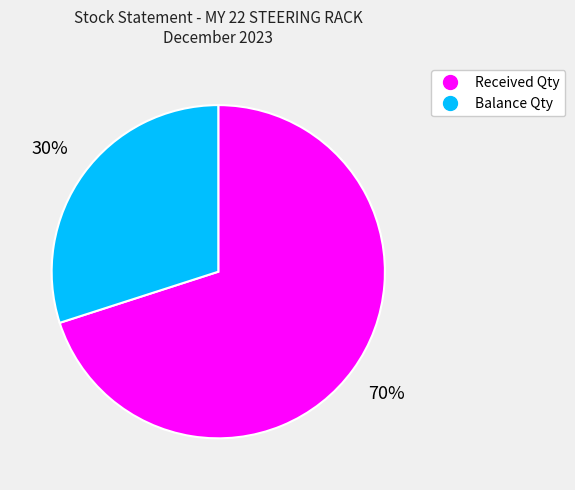

Does Balance Qty account for over 50% of the chart?

No